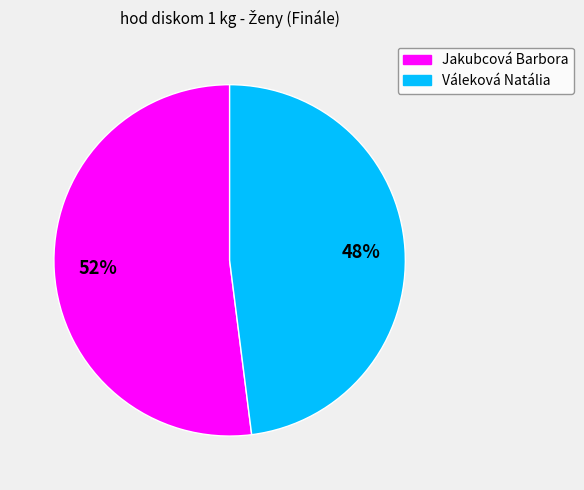

How many slices are in this pie chart?

2